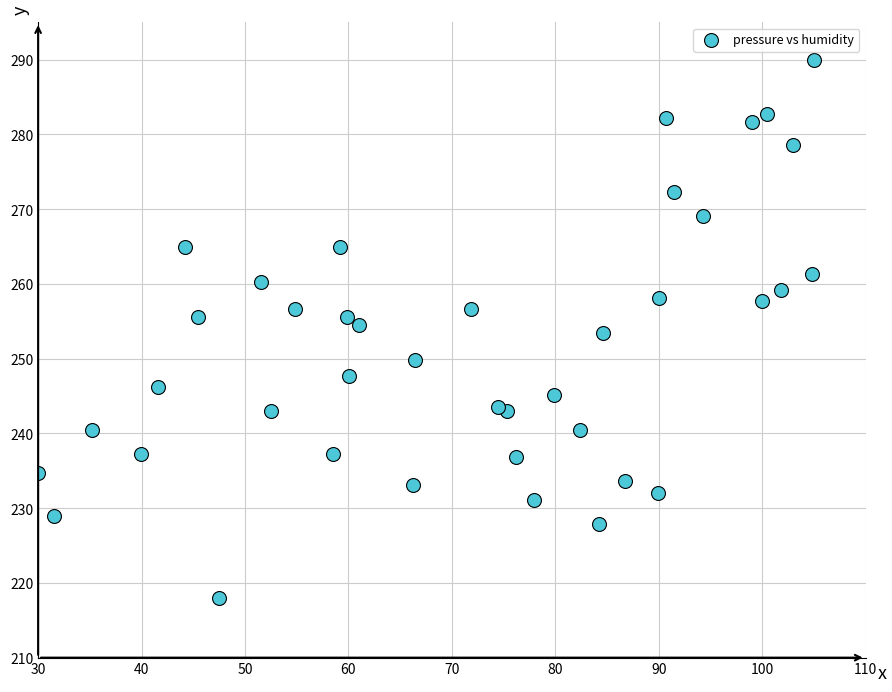

What is the range of X values (max minus min)?

75.0